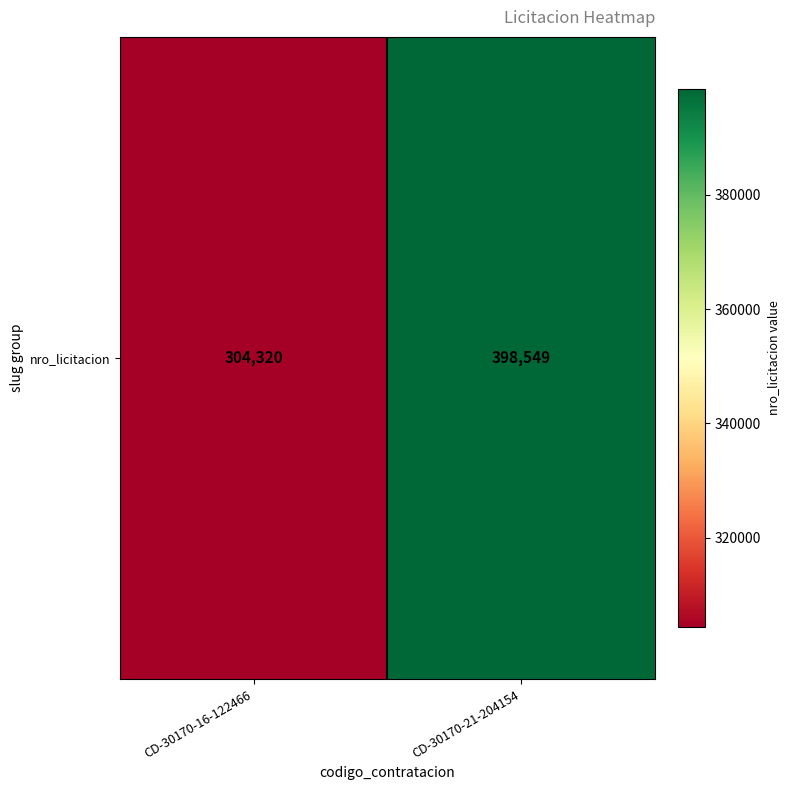

Is it true that the value at CD-30170-21-204154 is 398549?

True